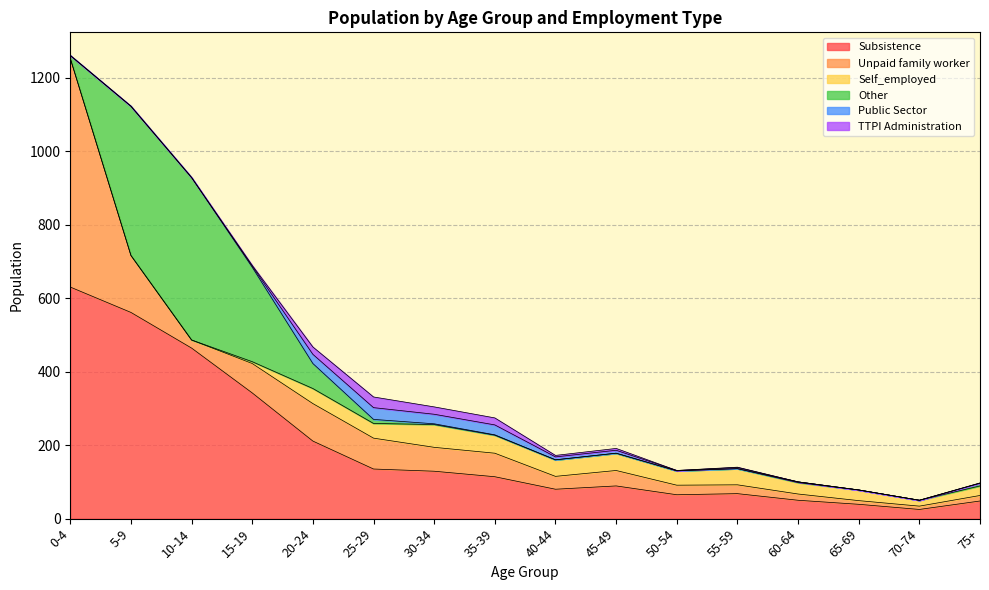

How many categories are shown in the chart?

16